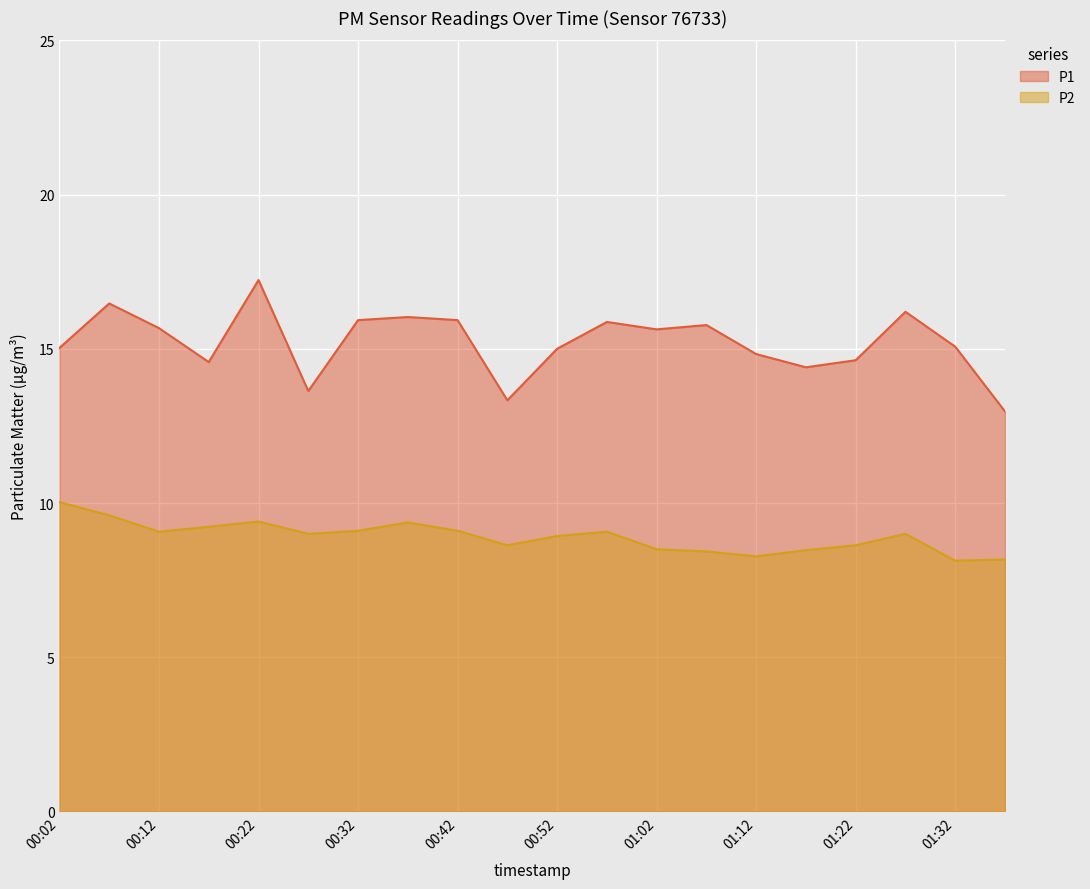

At how many categories does at least one series exceed 9?

20